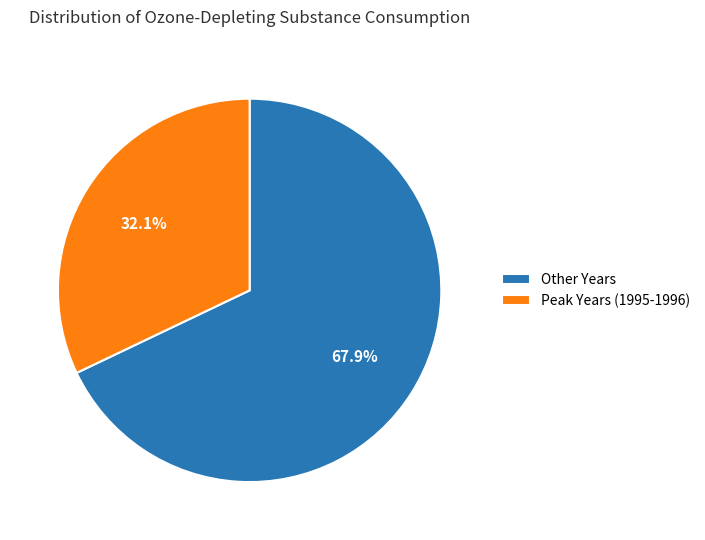

Does Other Years represent more than half of the total?

Yes